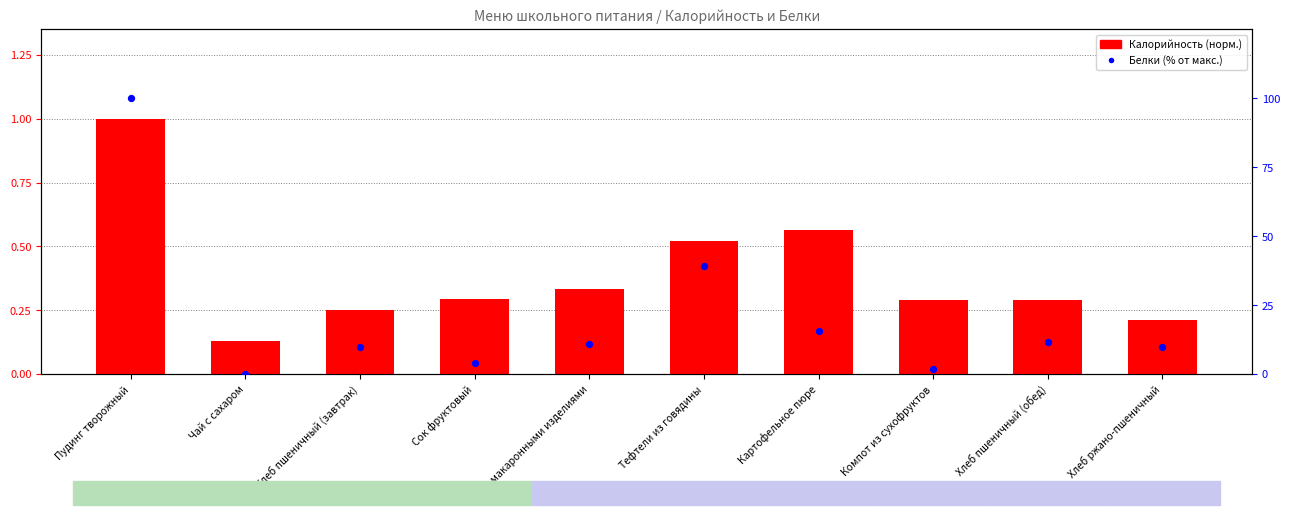

Which series contains the highest Y value?

Белки (% от макс.)